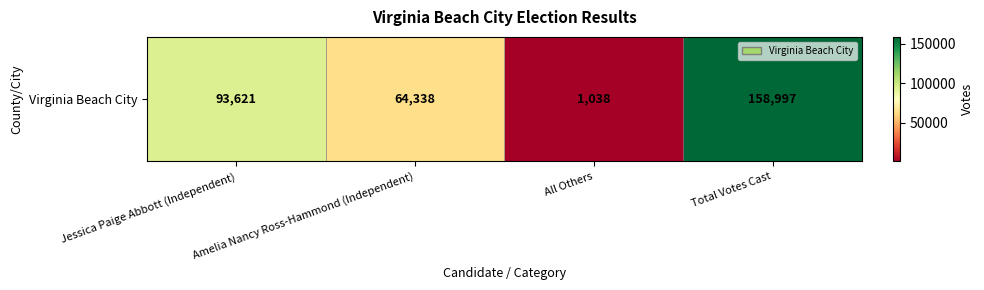

At which category does the chart reach its minimum across all series?

All Others